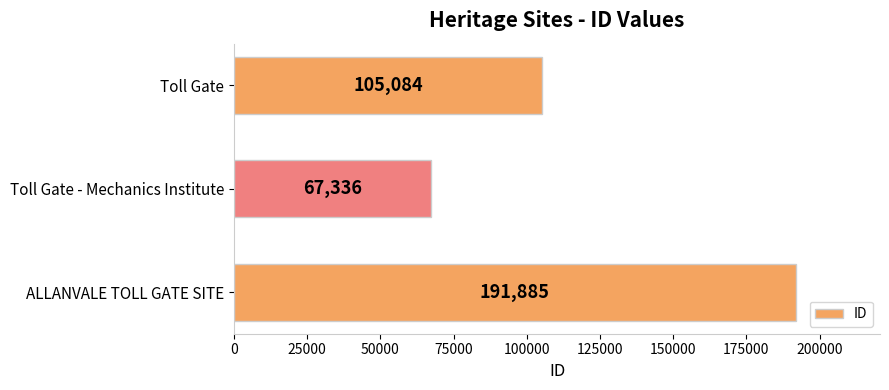

What is the change in value from ALLANVALE TOLL GATE SITE to Toll Gate?

-86801